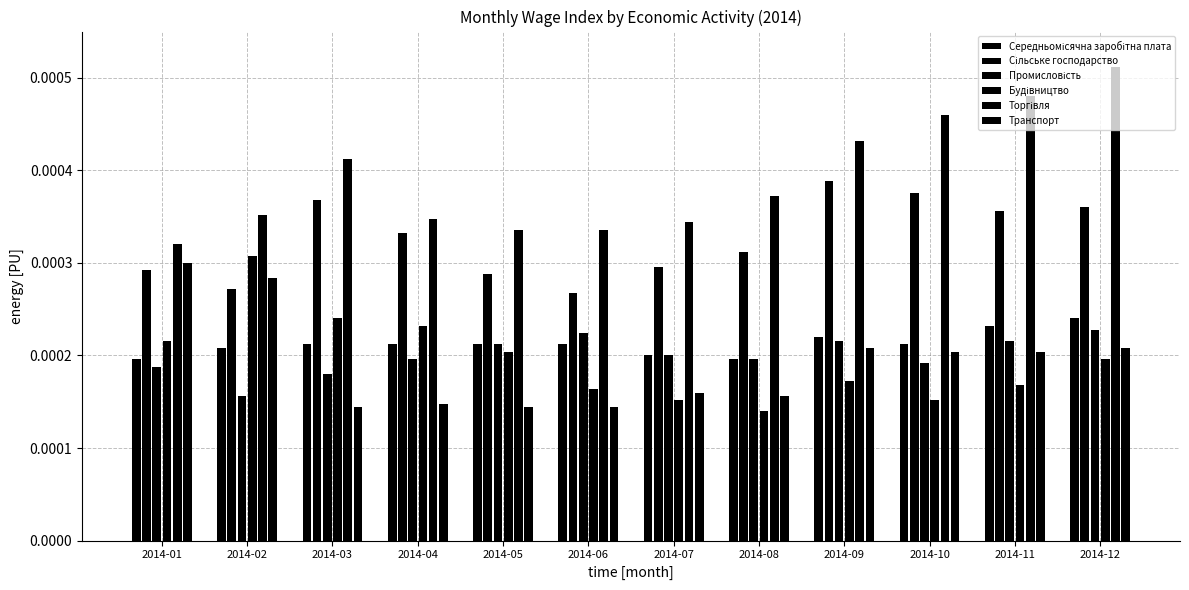

How many bars are there in total?

72